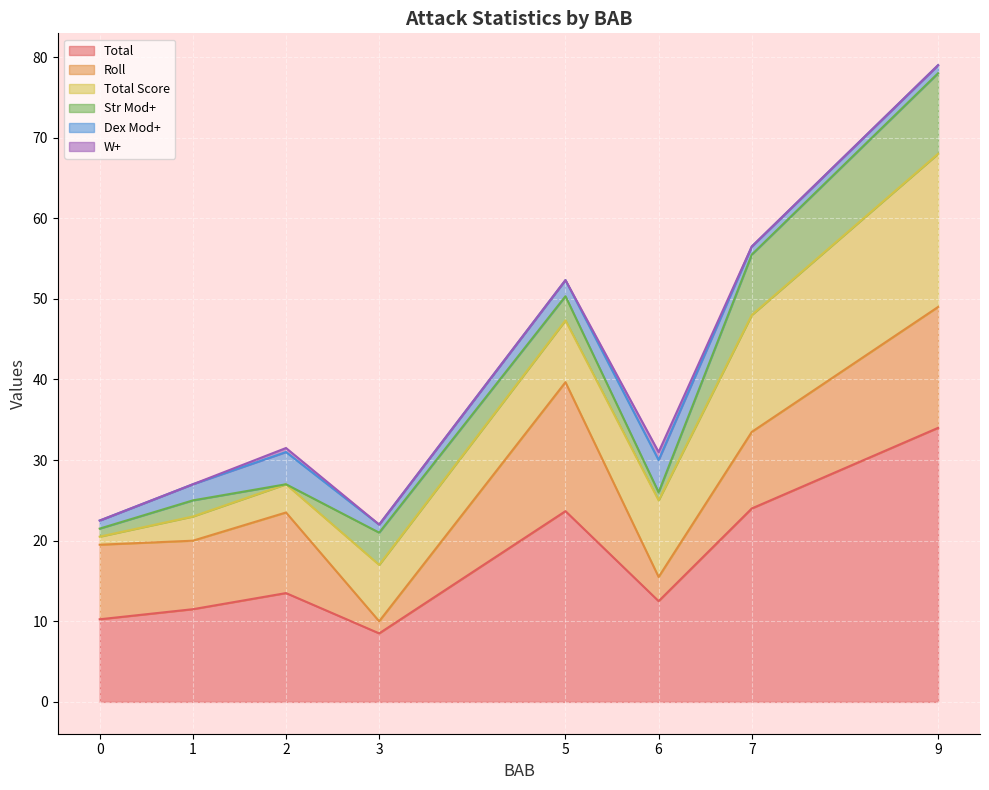

Which series has the largest range (max minus min)?

Total